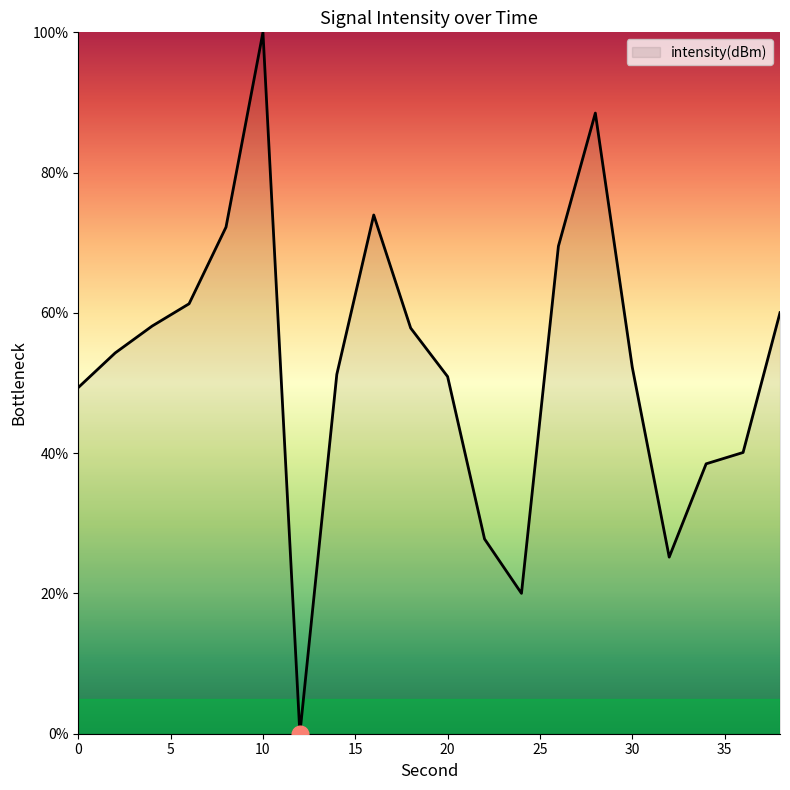

What is the difference between the maximum and minimum values?

100.0